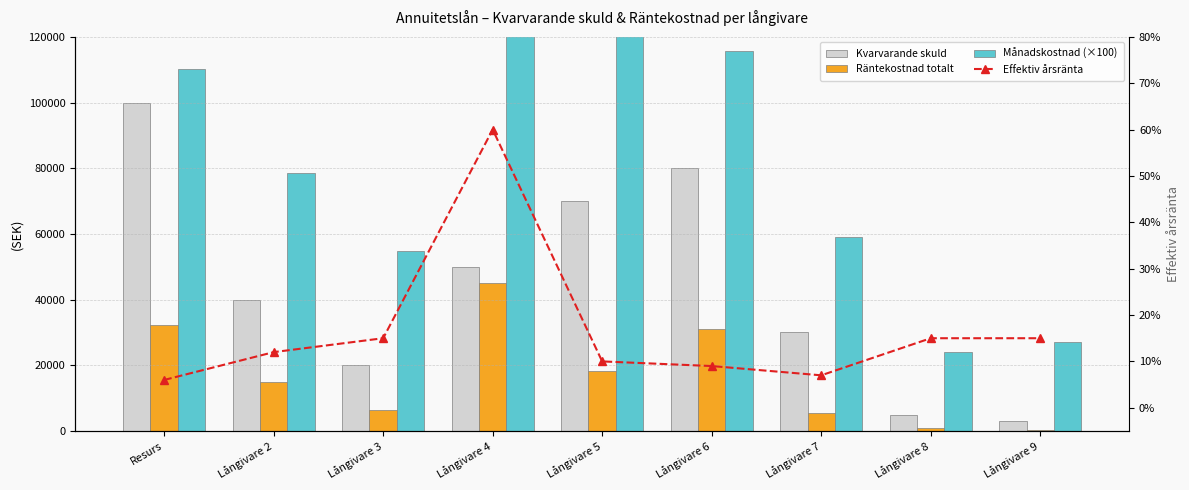

What is the label of the 9th bar from the left?

Långivare 9